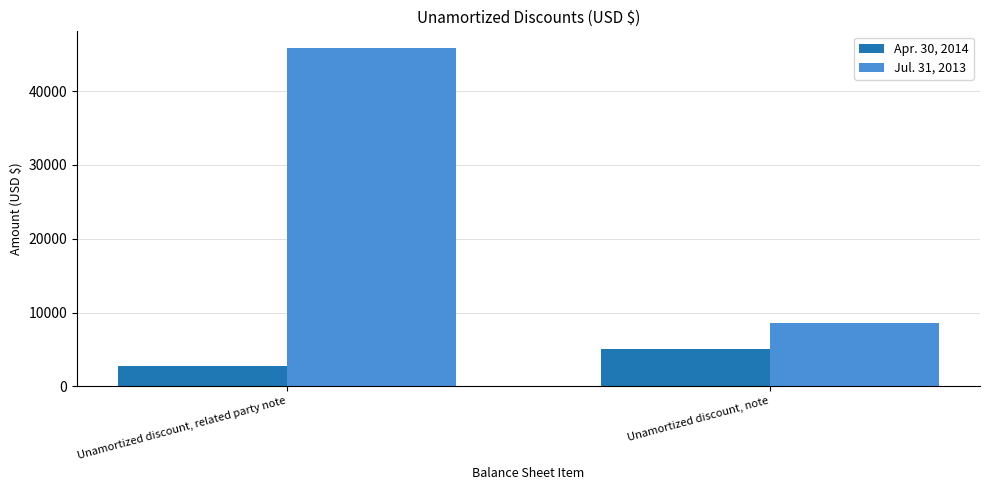

Reading right to left, what are all the values shown in this chart?

Apr. 30, 2014: Unamortized discount, note=5126	Unamortized discount, related party note=2740
Jul. 31, 2013: Unamortized discount, note=8644	Unamortized discount, related party note=45822